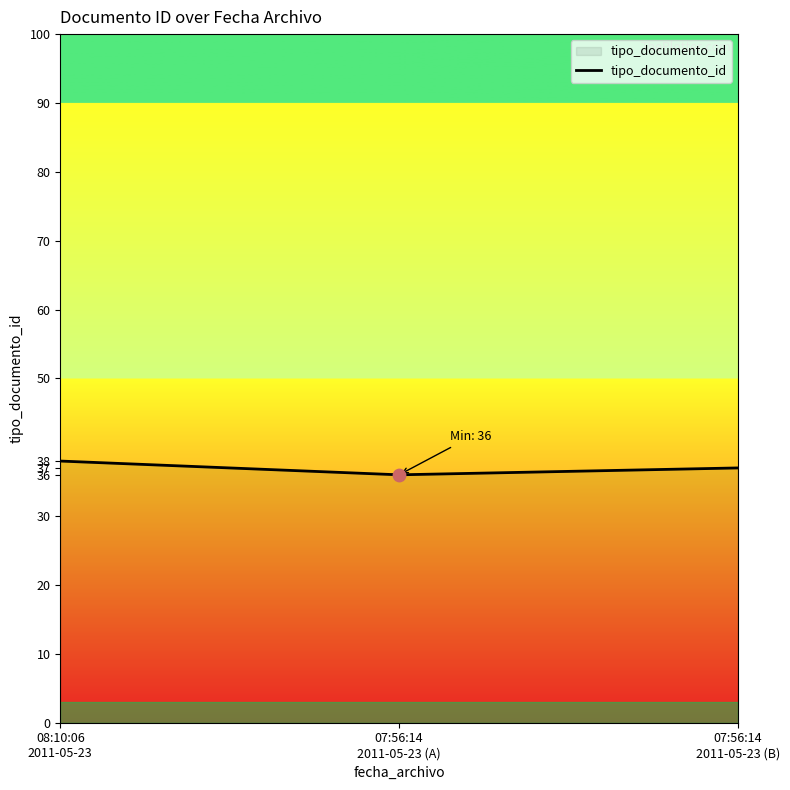

Which has a higher value, 08:10:06
2011-05-23 or 07:56:14
2011-05-23 (A)?

08:10:06
2011-05-23